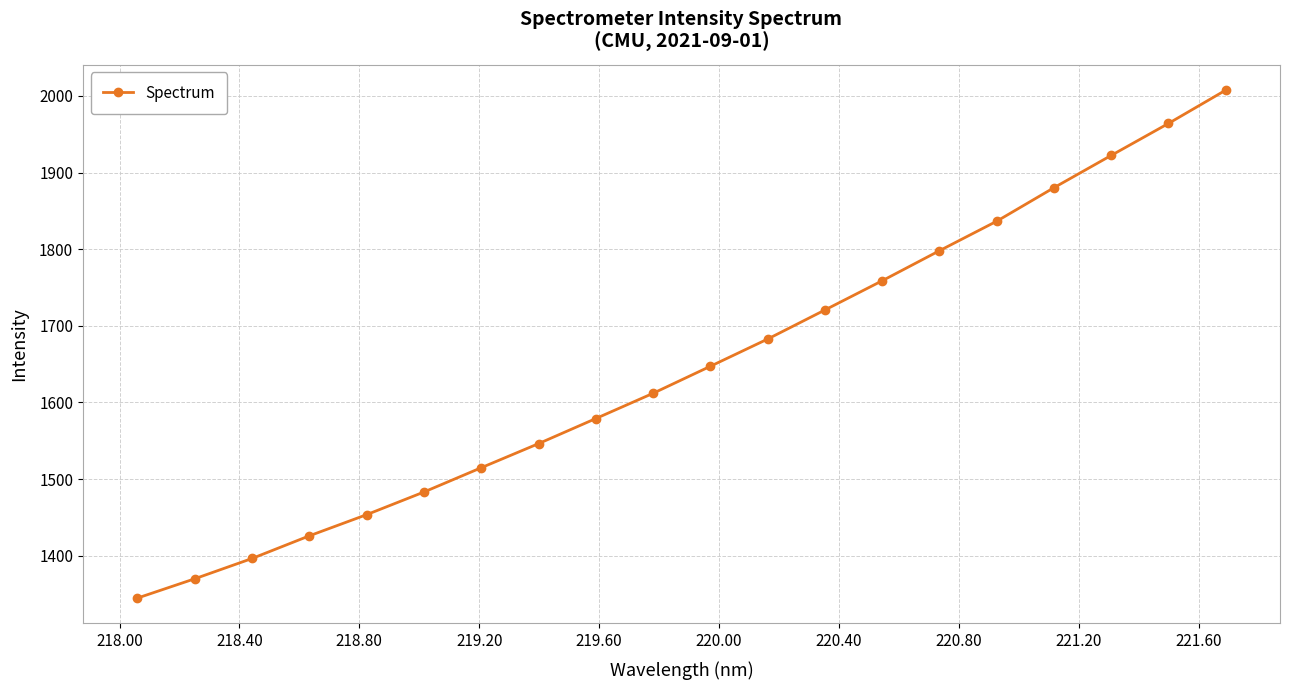

What is the maximum value shown in the chart?

2007.4